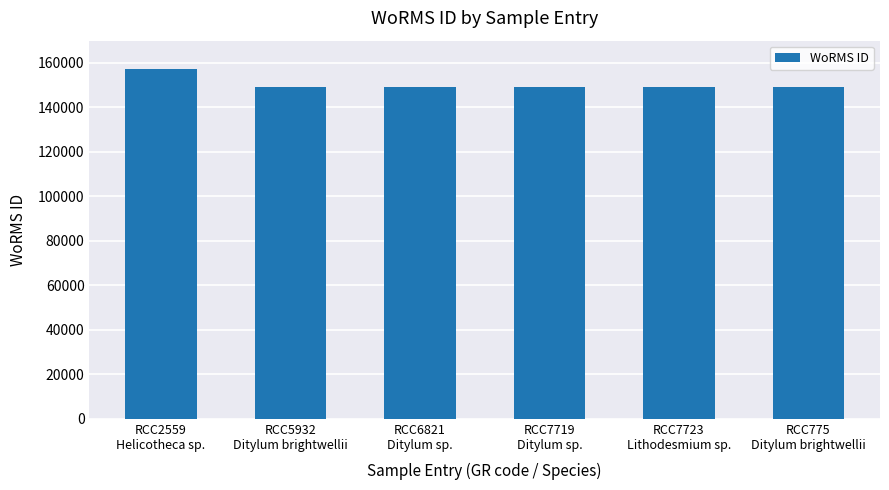

What is the label of the 4th bar from the right?

RCC6821
Ditylum sp.